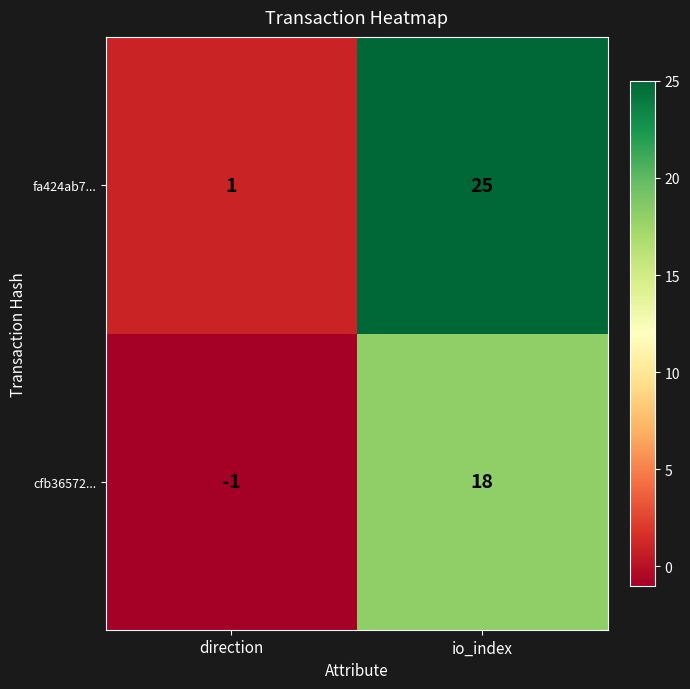

Reading left to right, extract all data points from this chart.

fa424ab7...: direction=1	io_index=25
cfb36572...: direction=-1	io_index=18